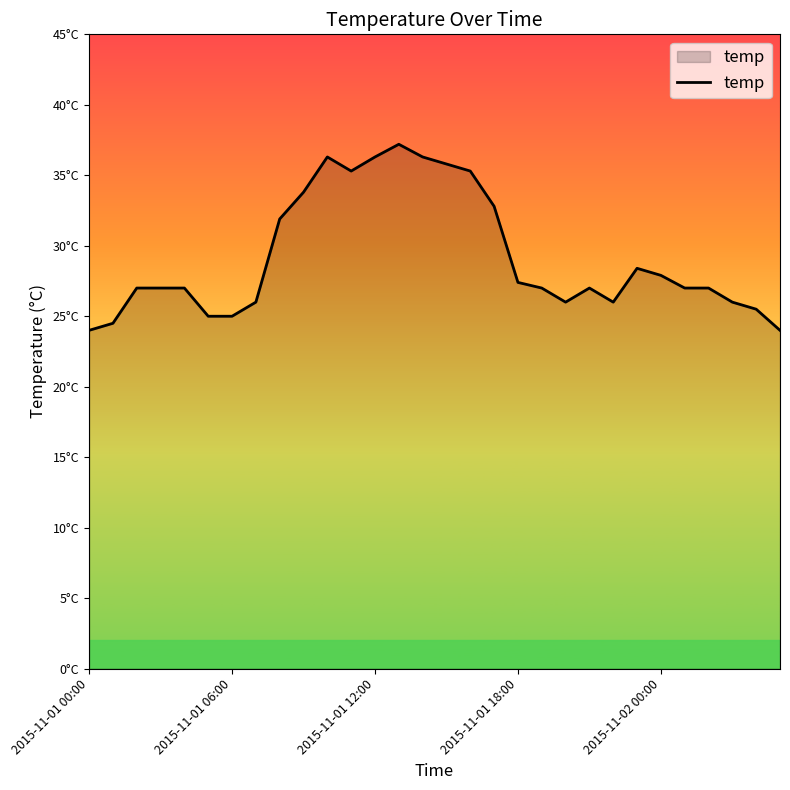

What is the difference between the maximum and second lowest values?

13.2